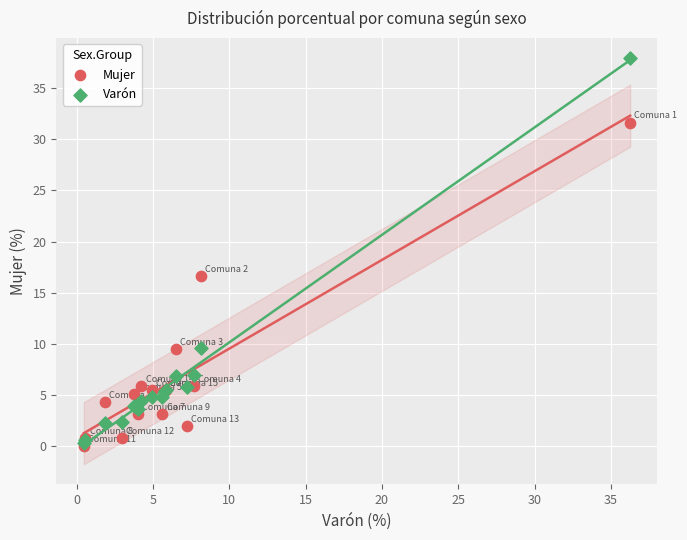

Across all series, what Y value is closest to 18?

16.6